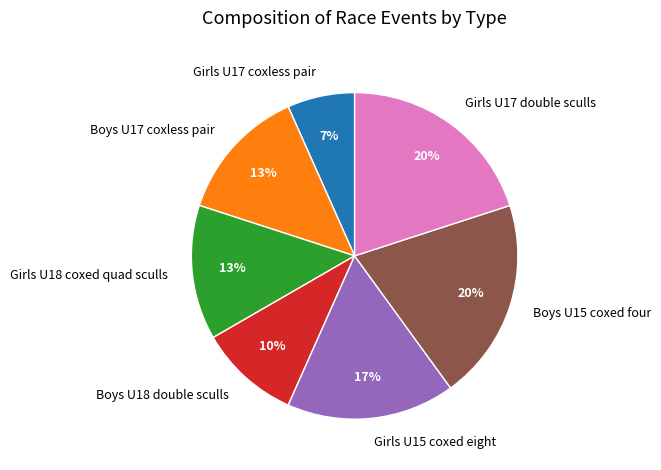

Is it true that Girls U18 coxed quad sculls is 1% of the pie?

False